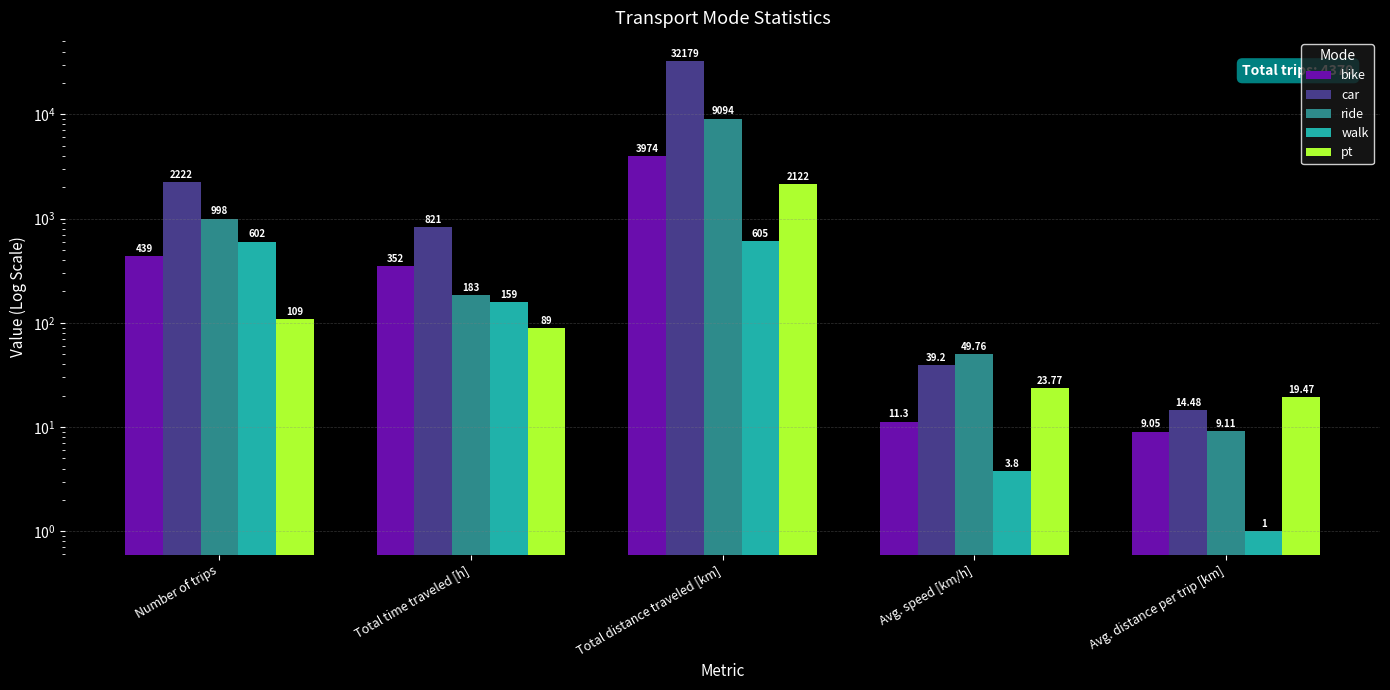

Reading left to right, extract all data points from this chart.

bike: 439.0	352.0	3974.0	11.3	9.1
car: 2222.0	821.0	32179.0	39.2	14.5
ride: 998.0	183.0	9094.0	49.8	9.1
walk: 602.0	159.0	605.0	3.8	1.0
pt: 109.0	89.0	2122.0	23.8	19.5